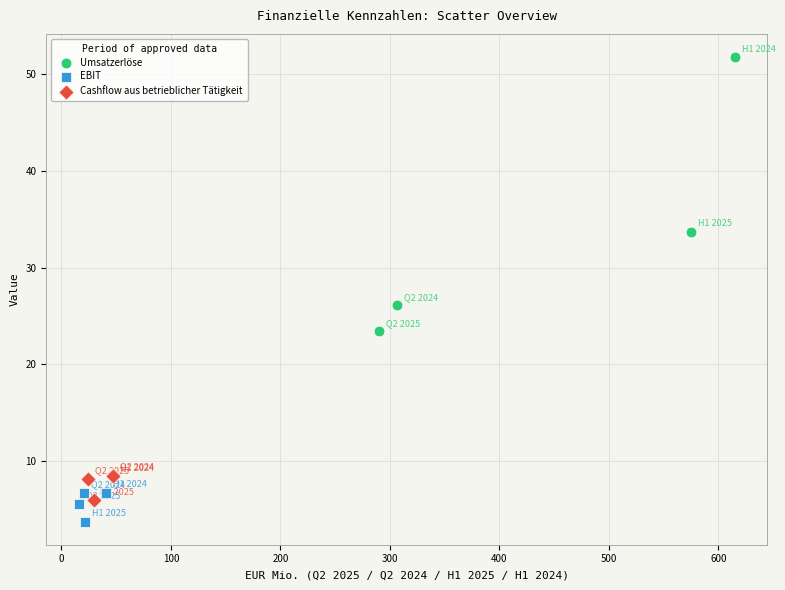

Which series has the largest Y range (max minus min)?

Umsatzerlöse